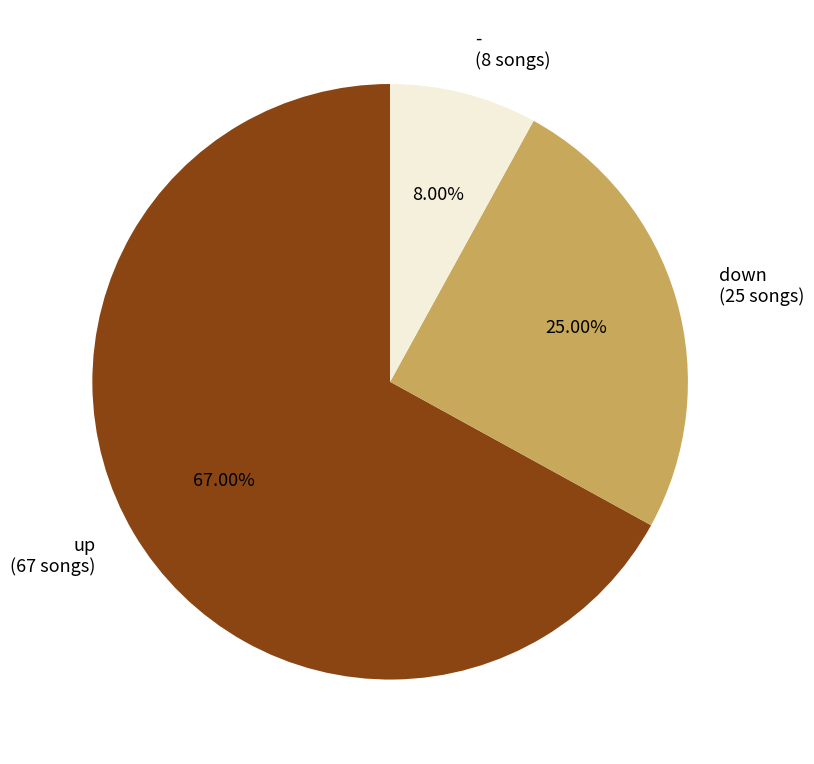

To the nearest percent, what portion does down represent?

25%